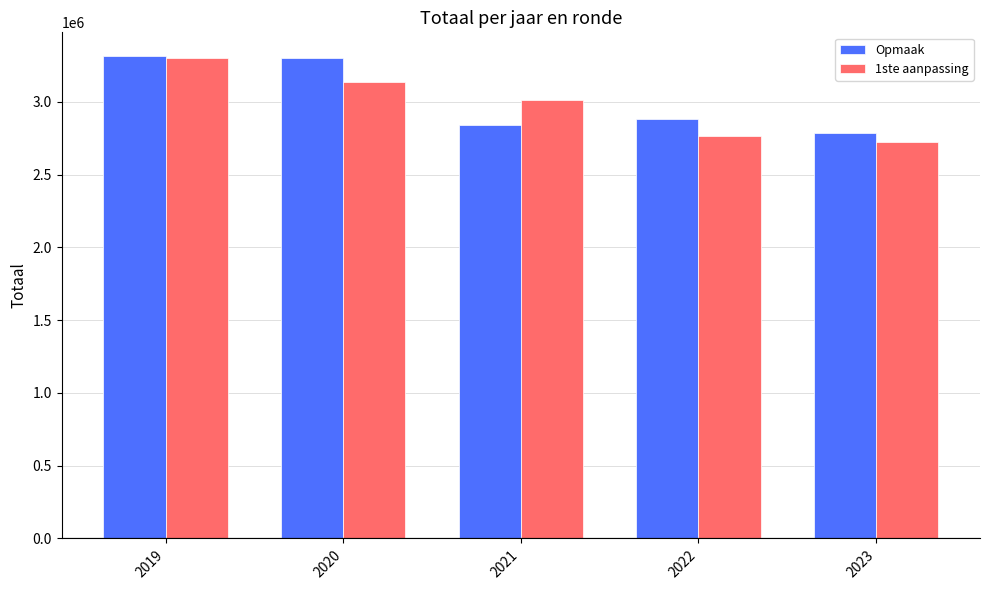

What is the difference between the highest and lowest values at 2022?

116760